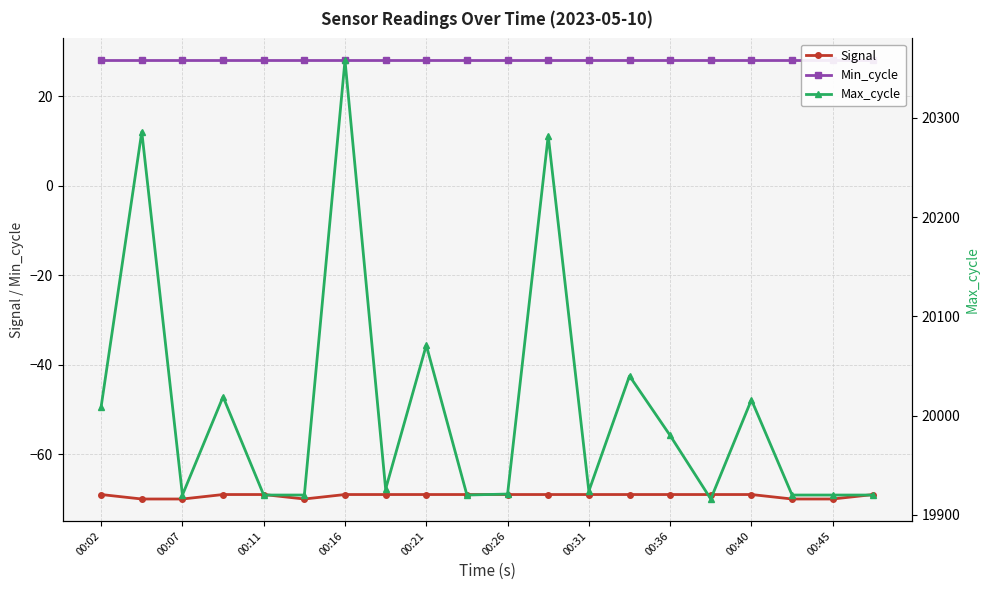

What is the value of the Signal point at the 3rd from the left?

-70